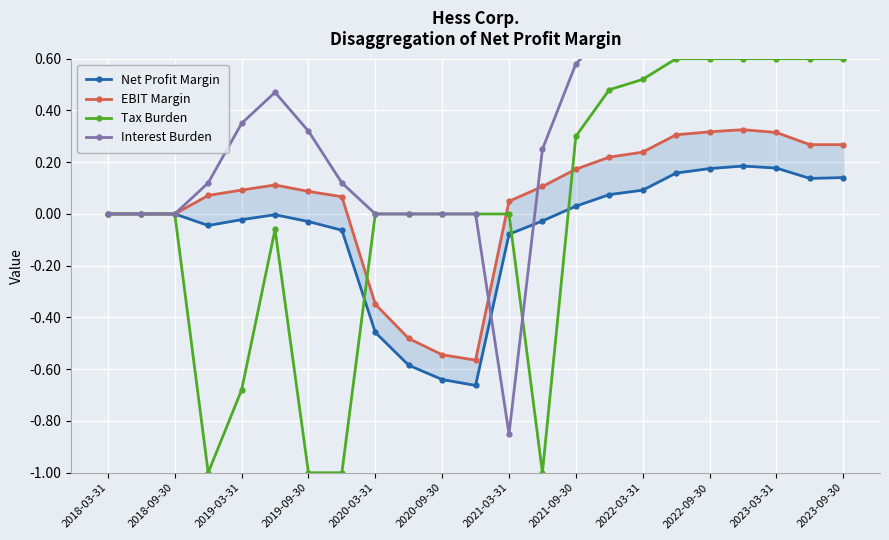

True or false: Tax Burden has a value of 0.6 at 2023-09-30.

True